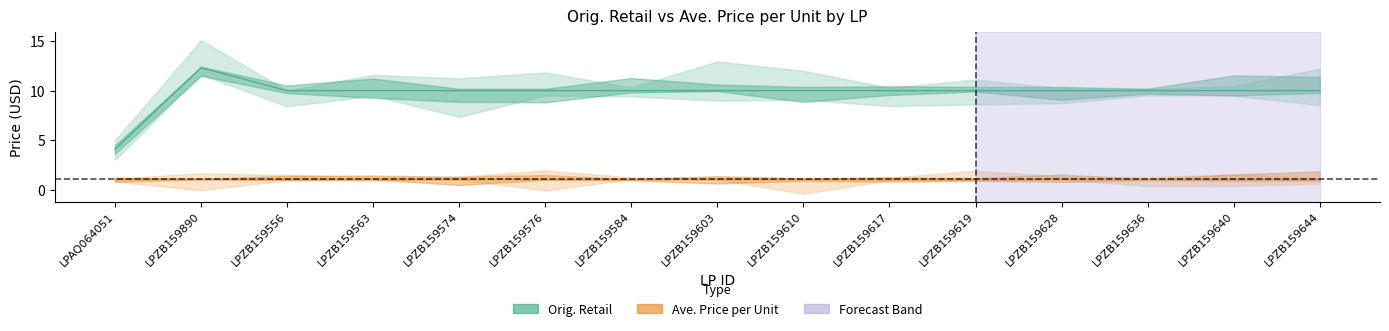

What is the smallest value displayed?

4.1